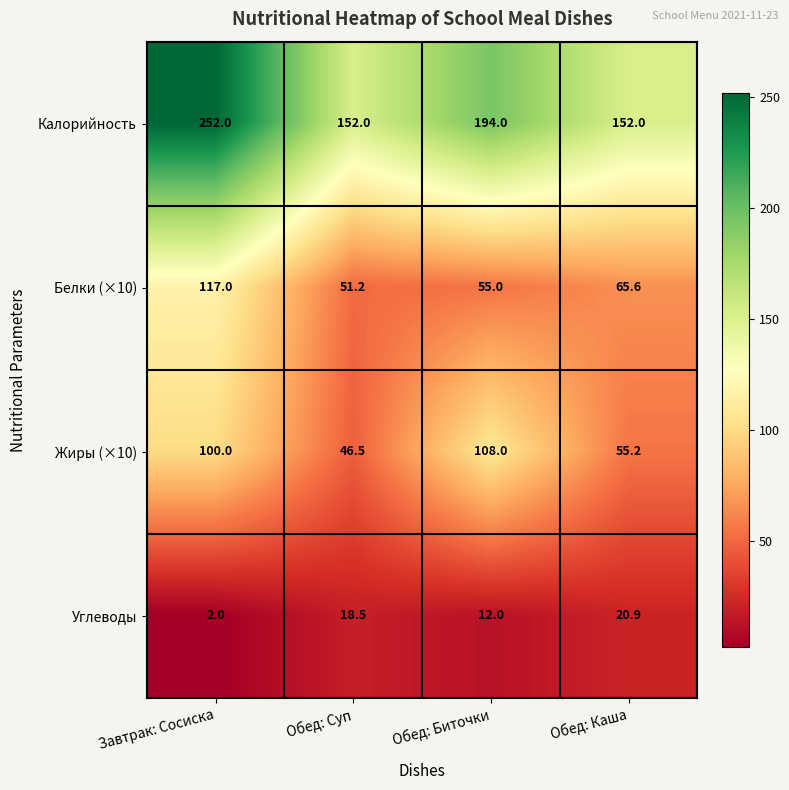

What is the sum of all Углеводы values?

53.4